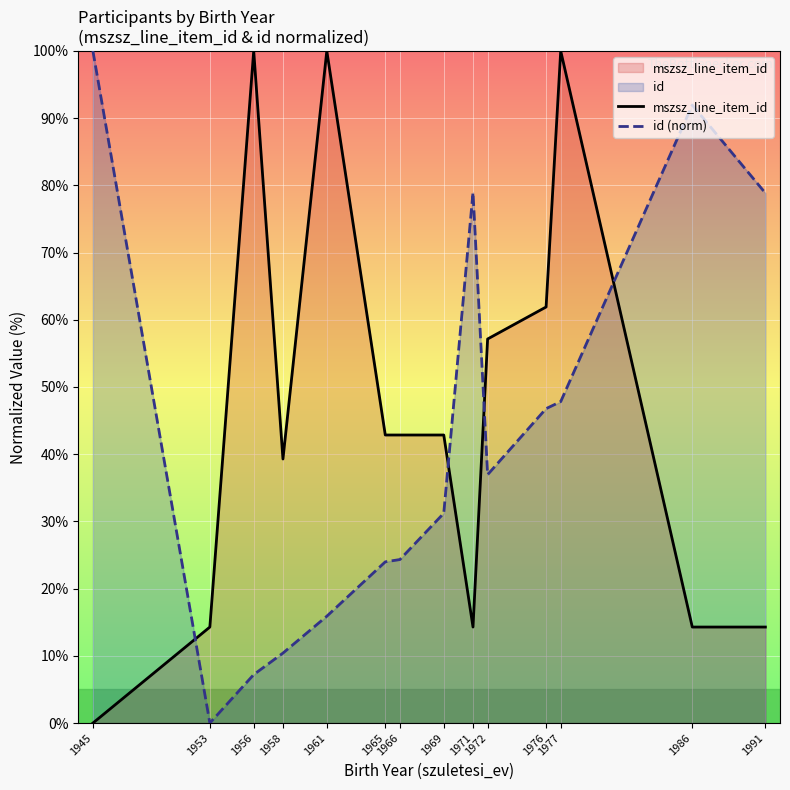

True or false: id (norm) and mszsz_line_item_id intersect in this chart.

True